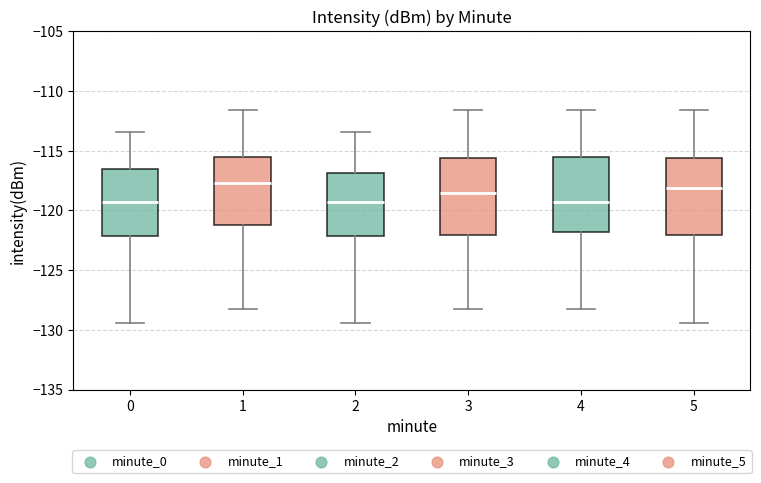

Reading left to right, read every box against the y-axis: the position of its median line, the range the box covers, and the ends of its whiskers. The values are not printed on the chart, so give them approximately, as read against the axis.

0: median -119.5, box -122.0 to -116.5, whiskers -129.5 to -113.5
1: median -117.5, box -121.5 to -115.5, whiskers -128.5 to -111.5
2: median -119.5, box -122.0 to -117.0, whiskers -129.5 to -113.5
3: median -118.5, box -122.0 to -115.5, whiskers -128.5 to -111.5
4: median -119.5, box -122.0 to -115.5, whiskers -128.5 to -111.5
5: median -118.0, box -122.0 to -115.5, whiskers -129.5 to -111.5